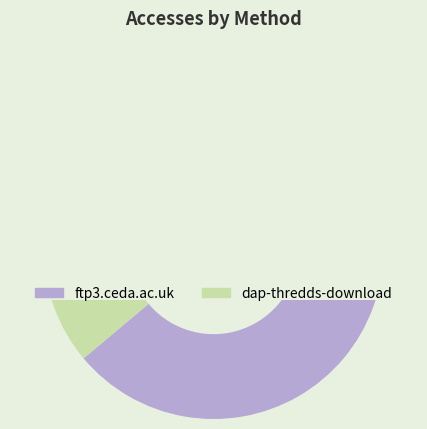

To the nearest percent, what portion does ftp3.ceda.ac.uk represent?

89%